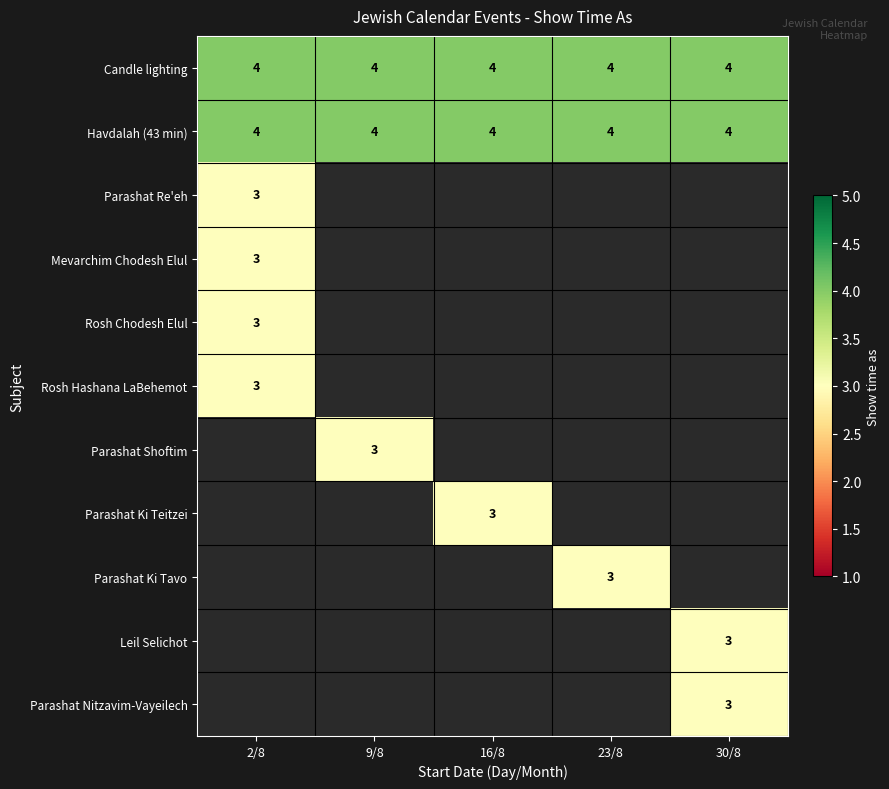

Is it true that Parashat Ki Teitzei equals 2 at 16/8?

False